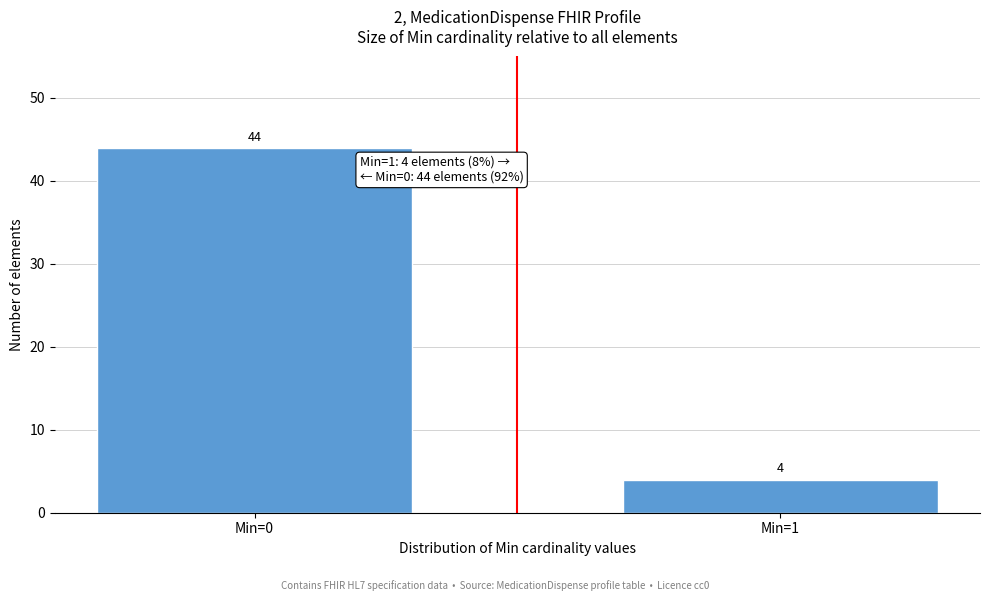

Reading left to right, transcribe all the data shown in this chart.

44	4